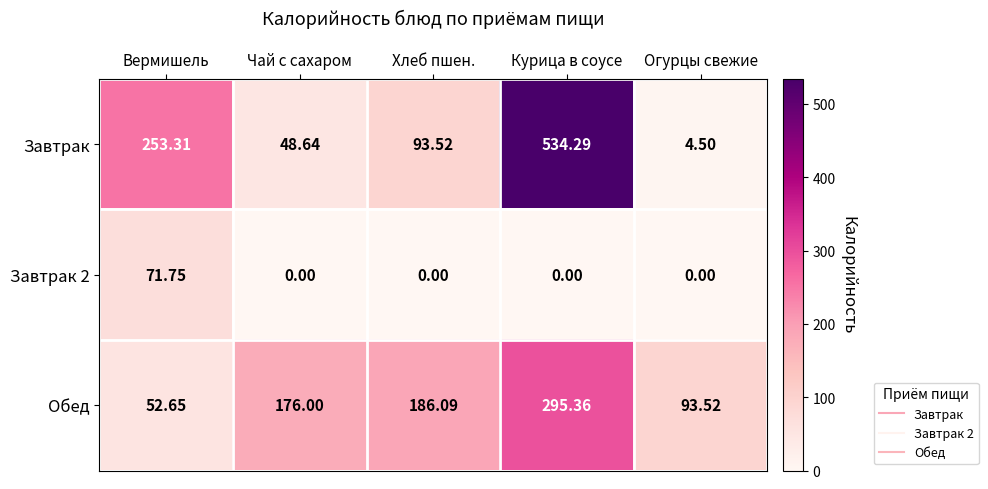

Which series changed the most between Вермишель and Огурцы свежие?

Завтрак